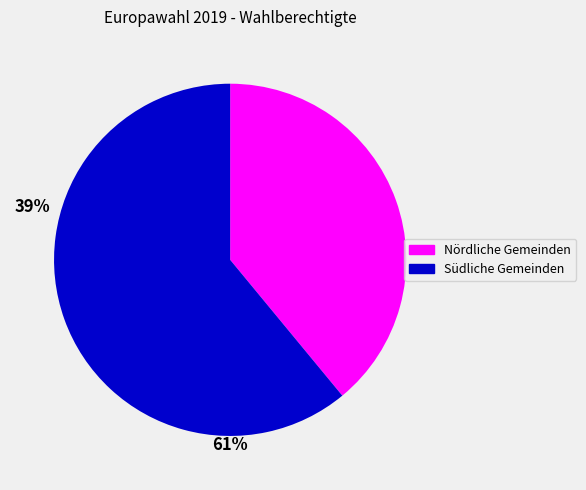

Is there any slice that represents more than half of the pie?

Yes